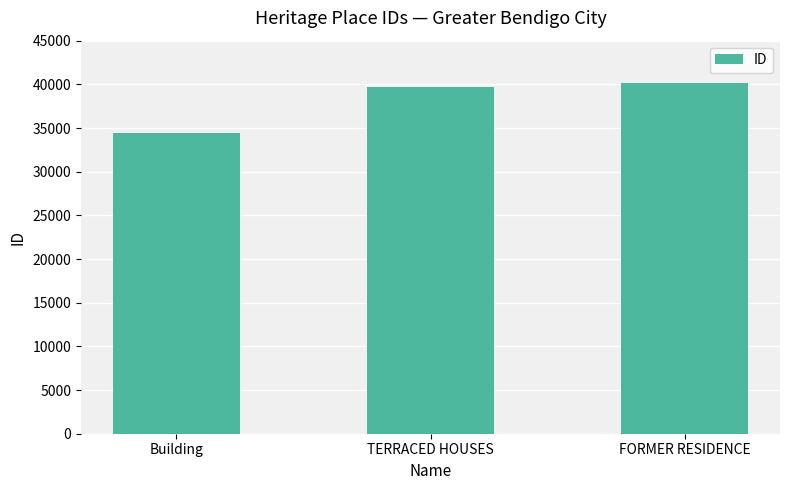

Where is the data nearest to the value 37288?

TERRACED HOUSES